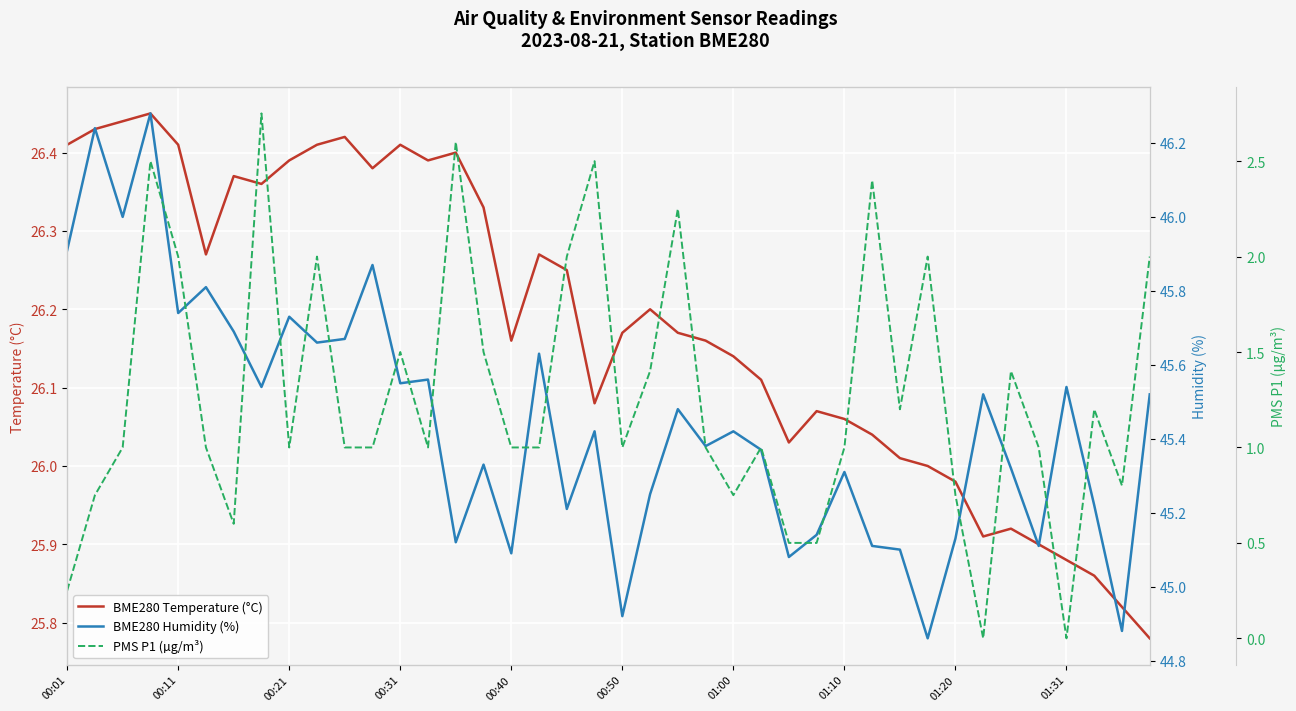

True or false: BME280 Humidity (%) and BME280 Temperature (°C) cross at least once.

False